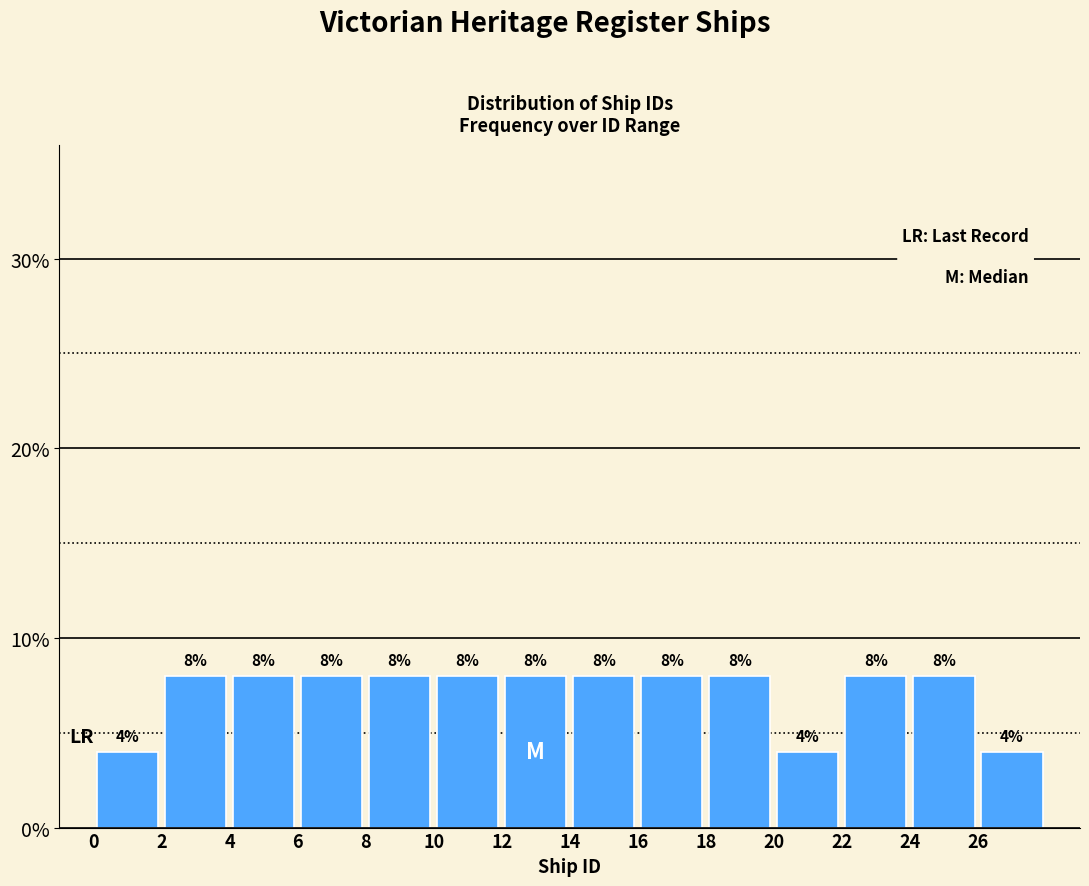

Reading left to right, list every bar in this chart as the range it spans on the x-axis followed by its height.

0 to 2: 4
2 to 4: 8
4 to 6: 8
6 to 8: 8
8 to 10: 8
10 to 12: 8
12 to 14: 8
14 to 16: 8
16 to 18: 8
18 to 20: 8
20 to 22: 4
22 to 24: 8
24 to 26: 8
26 to 28: 4